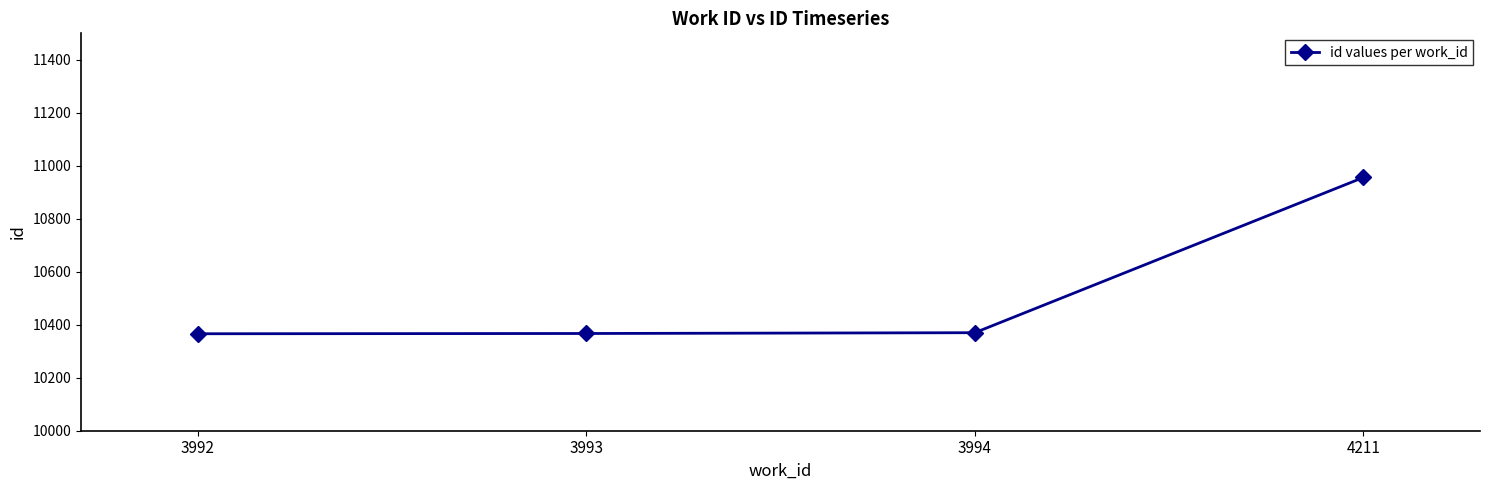

The chart shows a value of 10370 at 3994. True or false?

True